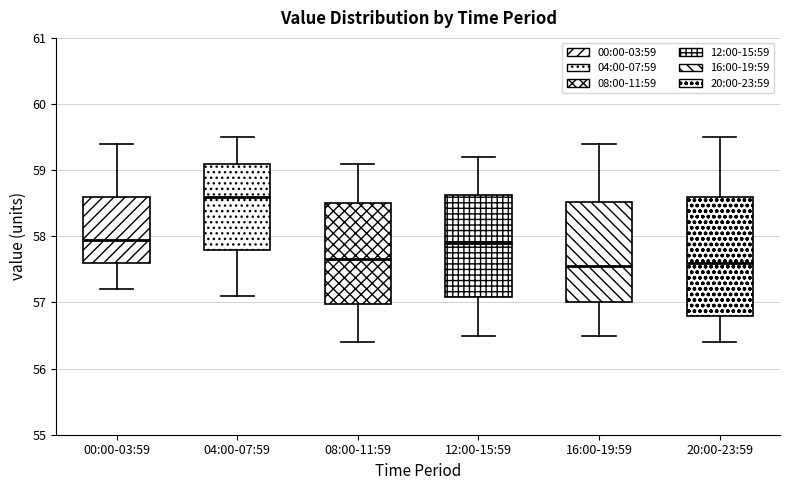

Reading left to right, transcribe this box plot: for each box, give where its median line is, the range the box spans, and where its two whiskers end, as read against the y-axis. The values are not printed on the chart, so give them approximately, as read against the axis.

00:00-03:59: median 58.0, box 57.6 to 58.6, whiskers 57.2 to 59.4
04:00-07:59: median 58.6, box 57.8 to 59.1, whiskers 57.1 to 59.5
08:00-11:59: median 57.7, box 57.0 to 58.5, whiskers 56.4 to 59.1
12:00-15:59: median 57.9, box 57.1 to 58.6, whiskers 56.5 to 59.2
16:00-19:59: median 57.6, box 57.0 to 58.5, whiskers 56.5 to 59.4
20:00-23:59: median 57.6, box 56.8 to 58.6, whiskers 56.4 to 59.5